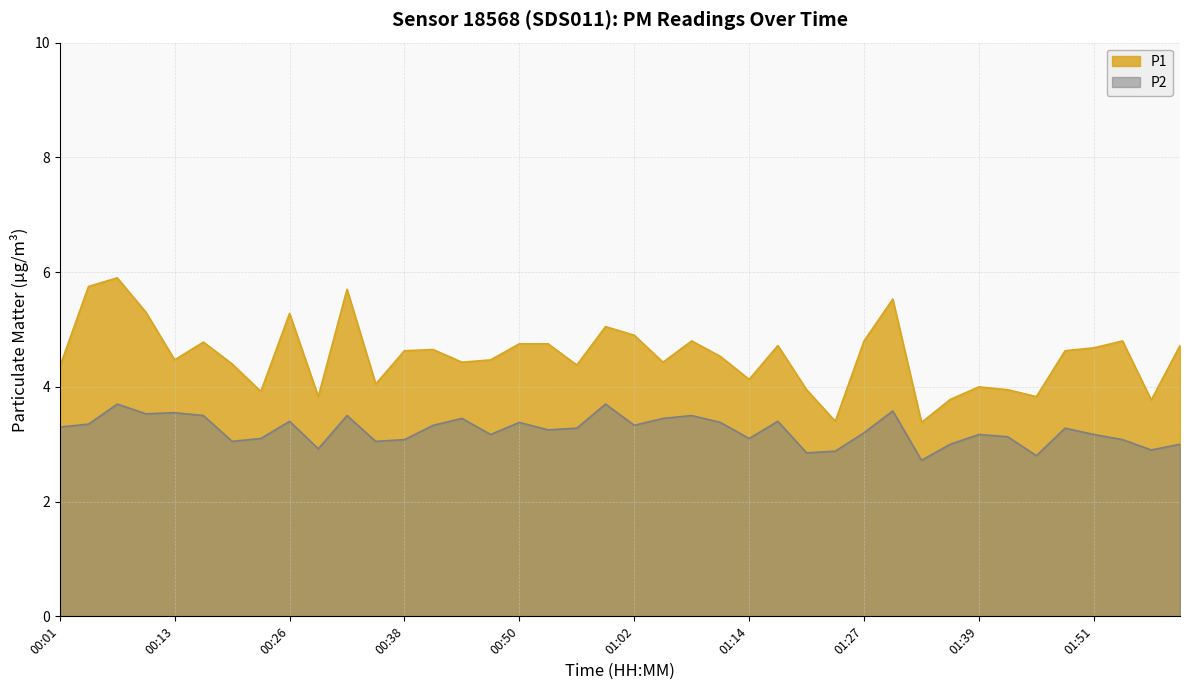

Which series changed the most between 00:04 and 00:13?

P1